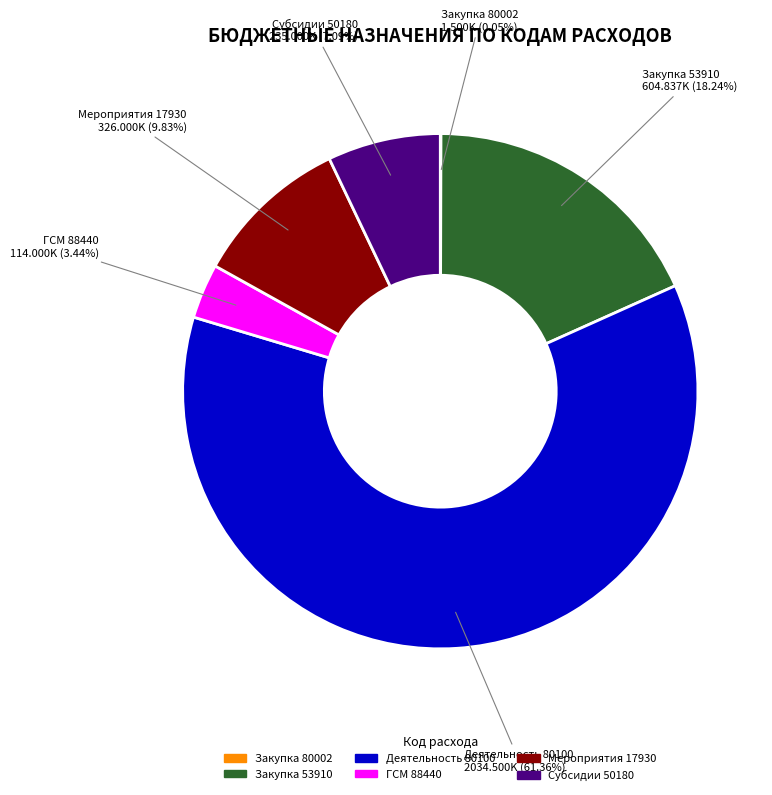

Does any single category account for the majority?

Yes